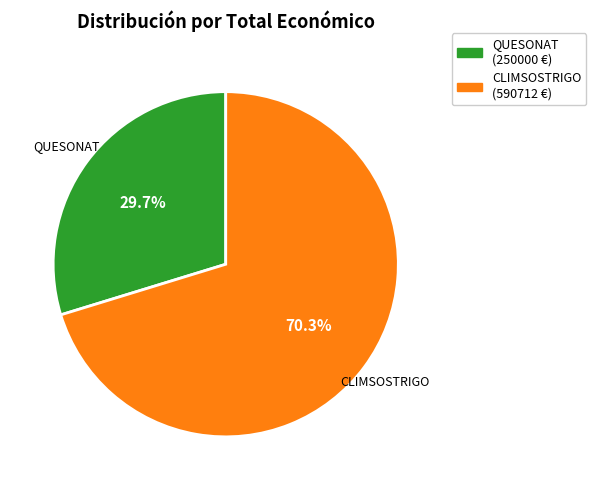

Is there any slice that represents more than half of the pie?

Yes